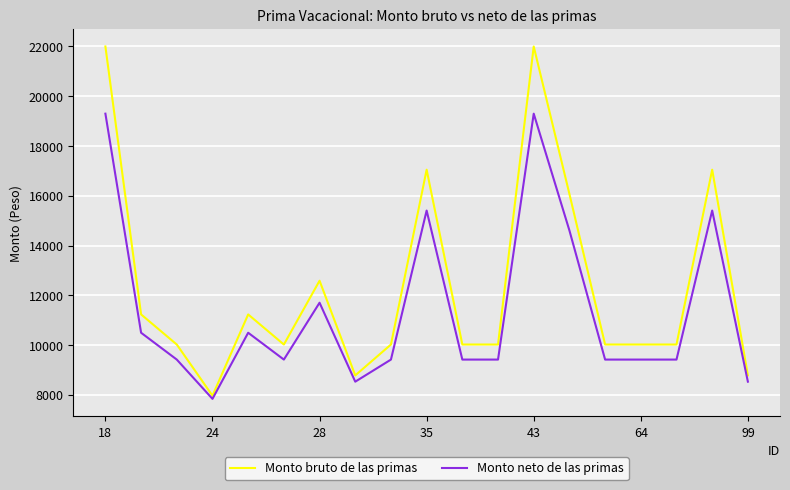

What is the difference between the maximum and minimum values in the Monto bruto de las primas series?

14026.8